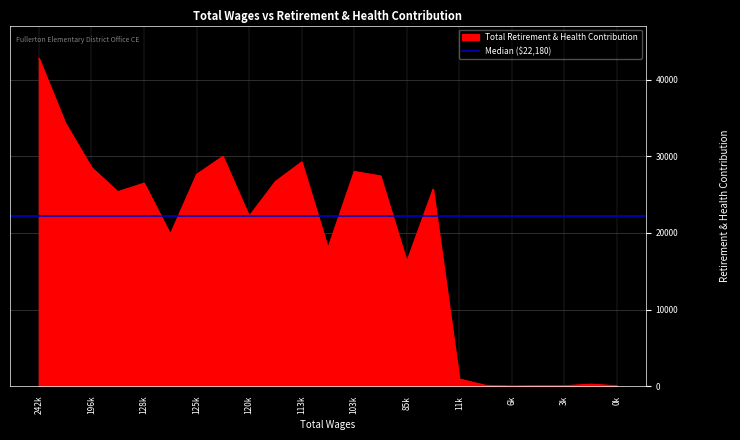

How many lines are shown in the chart?

1